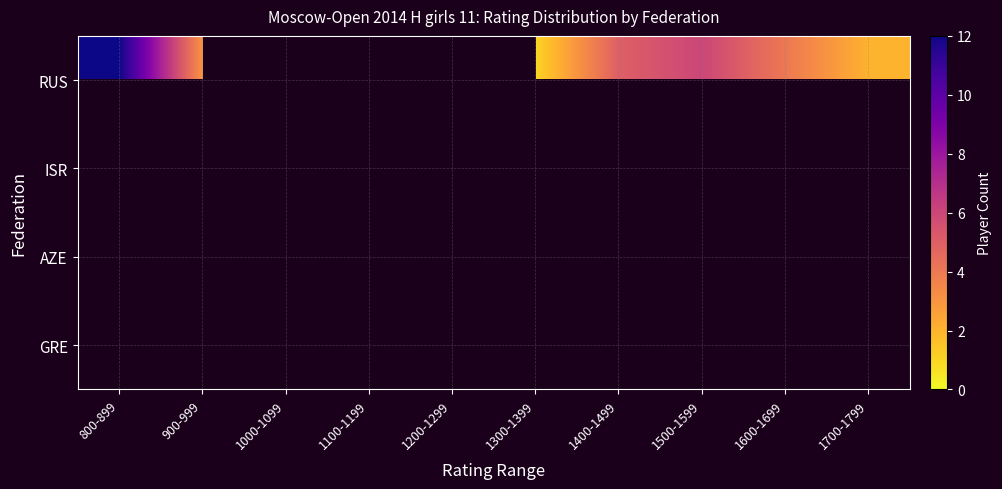

Which series has the largest range (max minus min)?

RUS